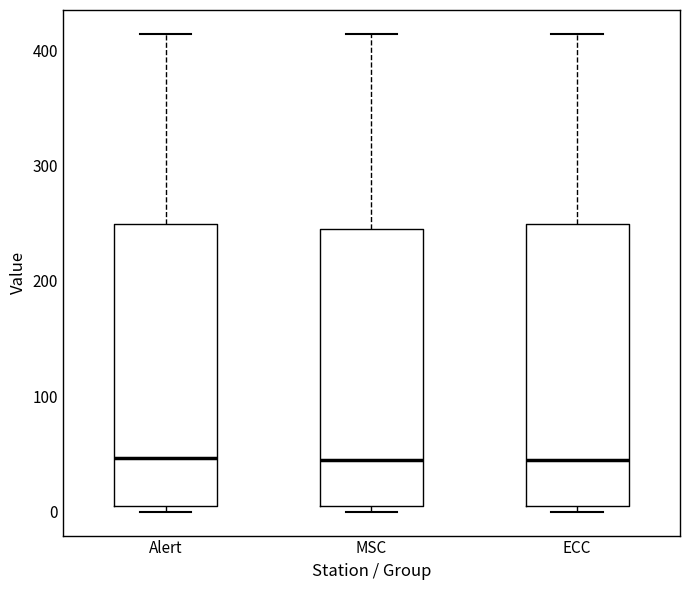

Reading left to right, read every box against the y-axis: the position of its median line, the range the box covers, and the ends of its whiskers. The values are not printed on the chart, so give them approximately, as read against the axis.

Alert: median 50, box 10 to 250, whiskers 0 to 410
MSC: median 40, box 10 to 240, whiskers 0 to 410
ECC: median 40, box 10 to 250, whiskers 0 to 410